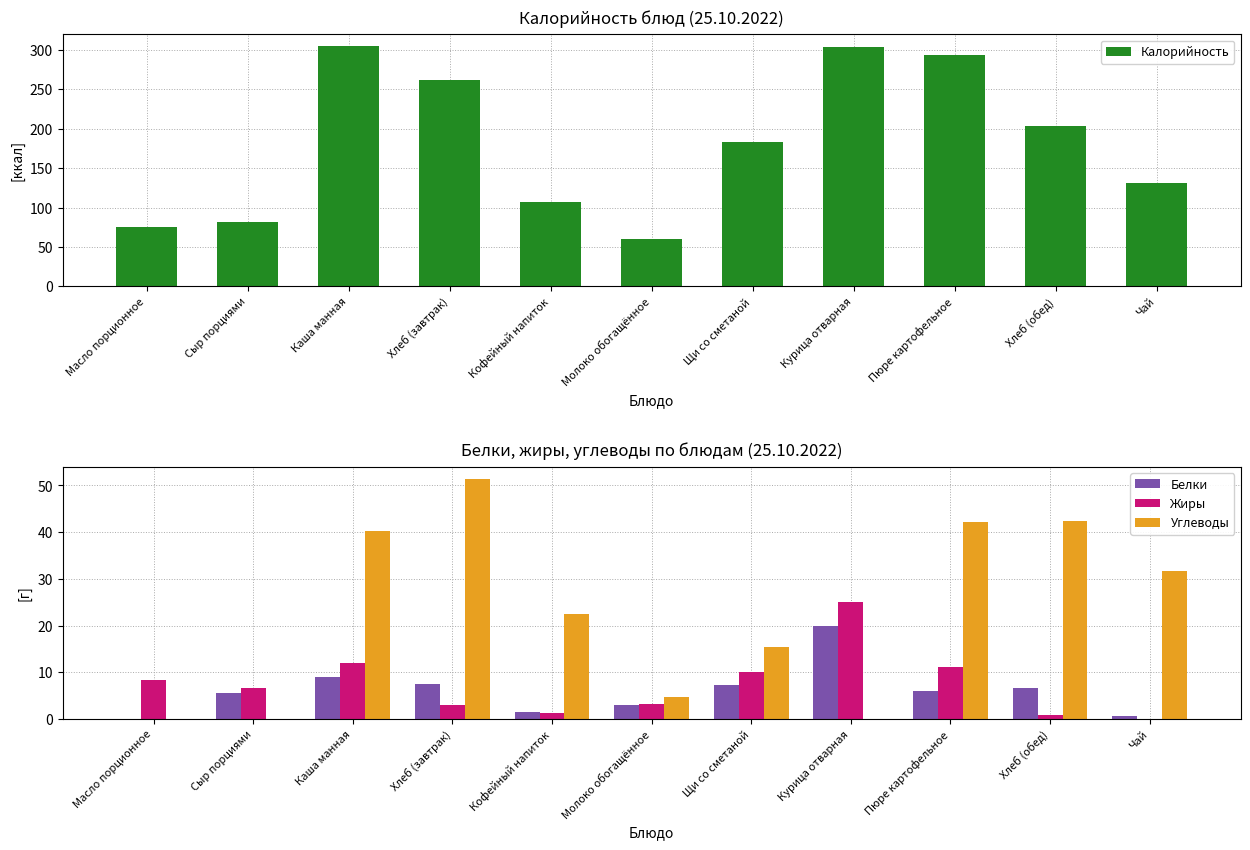

Reading left to right, extract all data points from this chart.

Калорийность: 75.0	81.2	304.6	262.0	107.0	59.6	183.6	303.5	293.0	204.0	131.0
Белки: 0.1	5.5	8.9	7.5	1.5	3.0	7.2	19.9	6.1	6.6	0.6
Жиры: 8.3	6.6	12.0	2.9	1.3	3.2	10.1	25.0	11.1	0.9	0.1
Углеводы: 0.1	0.0	40.2	51.4	22.4	4.7	15.4	0.0	42.1	42.4	31.7